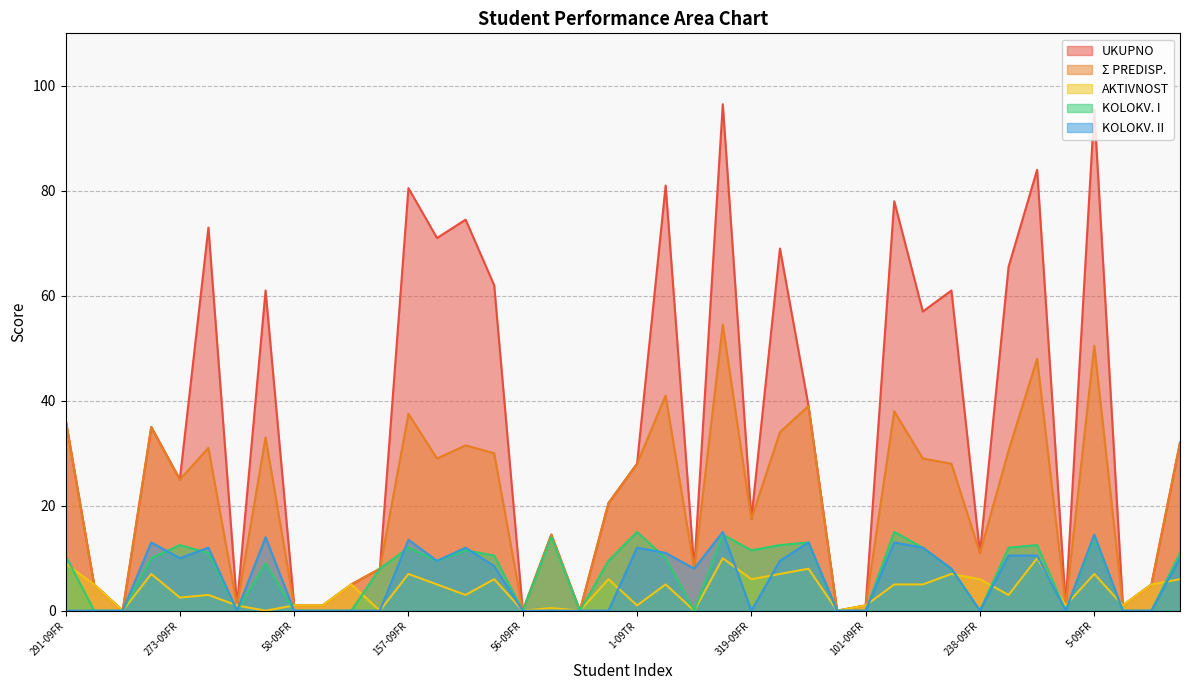

How many interior local peaks does the KOLOKV. II series have?

10